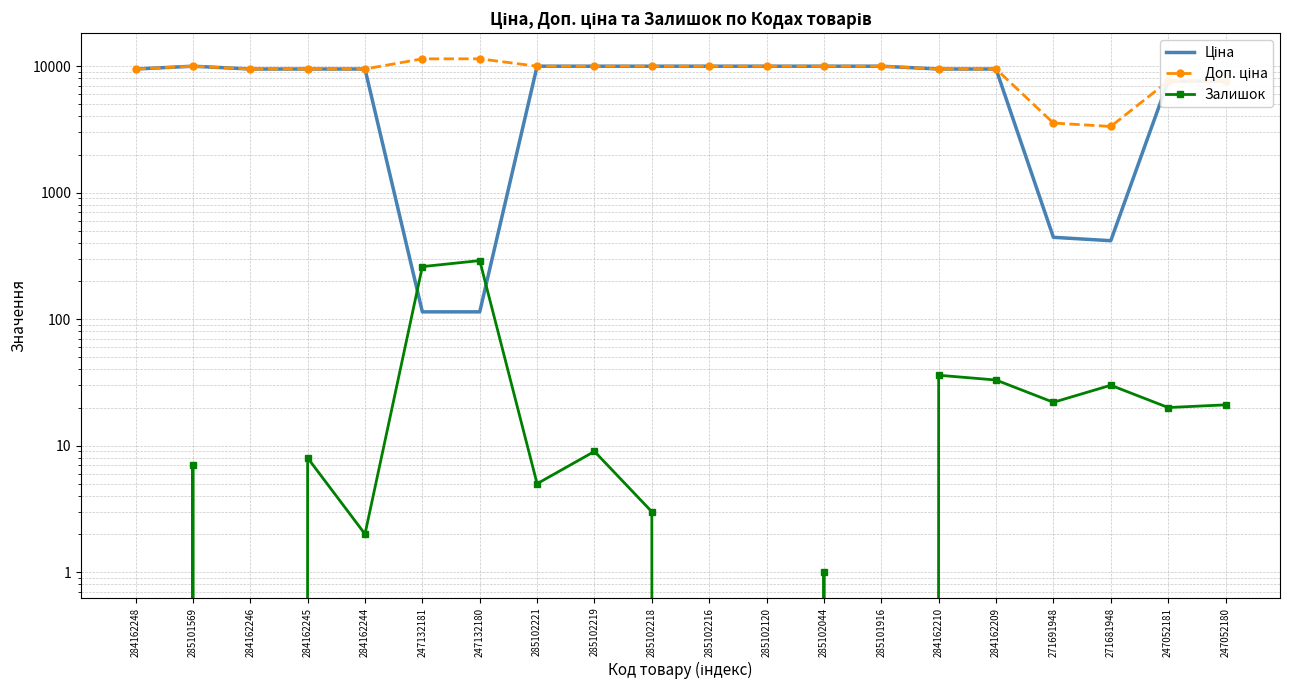

Is this an area chart (filled region under the line)?

No